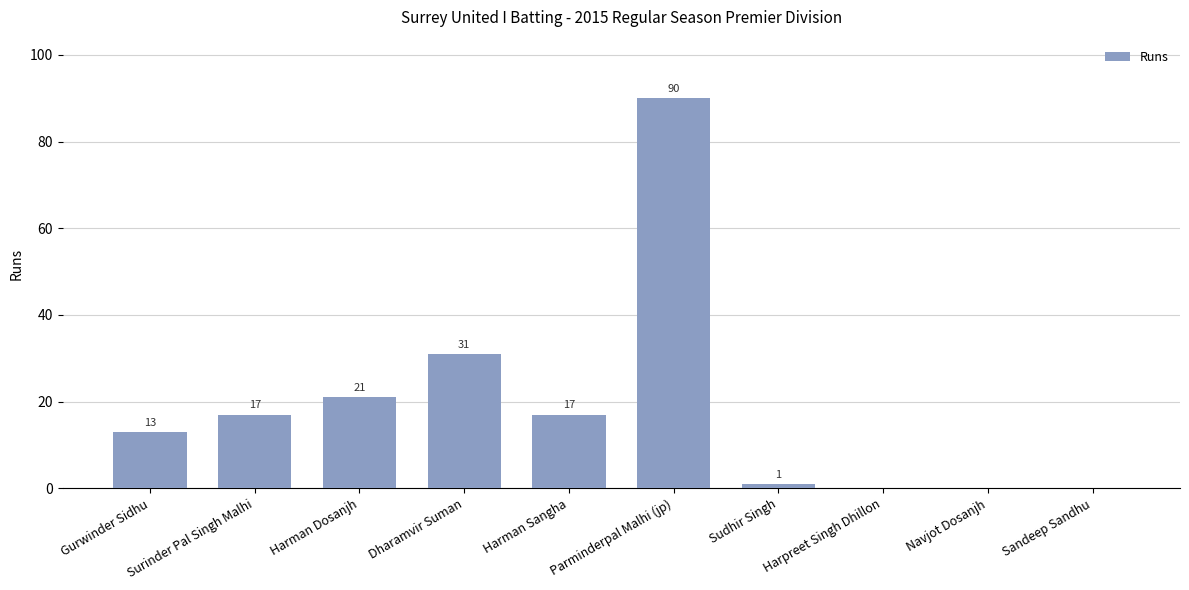

At which category does the chart reach its peak across all series?

Parminderpal Malhi (jp)